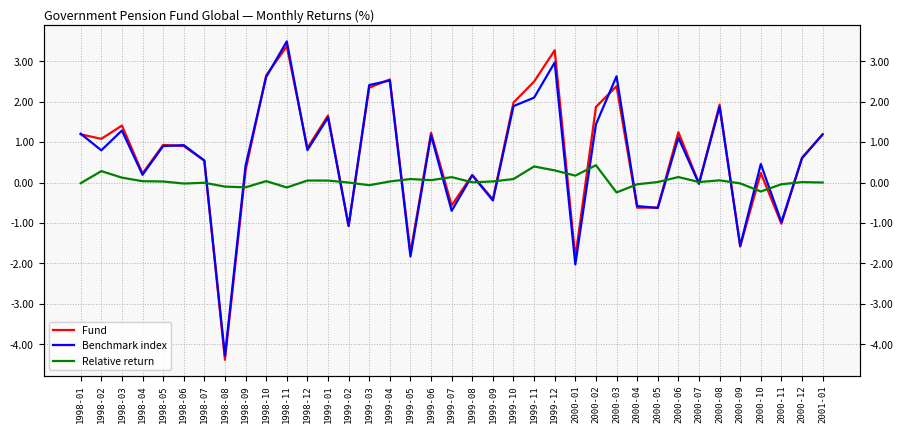

Rank the series by their maximum value, from lowest to highest.

Relative return, Fund, Benchmark index